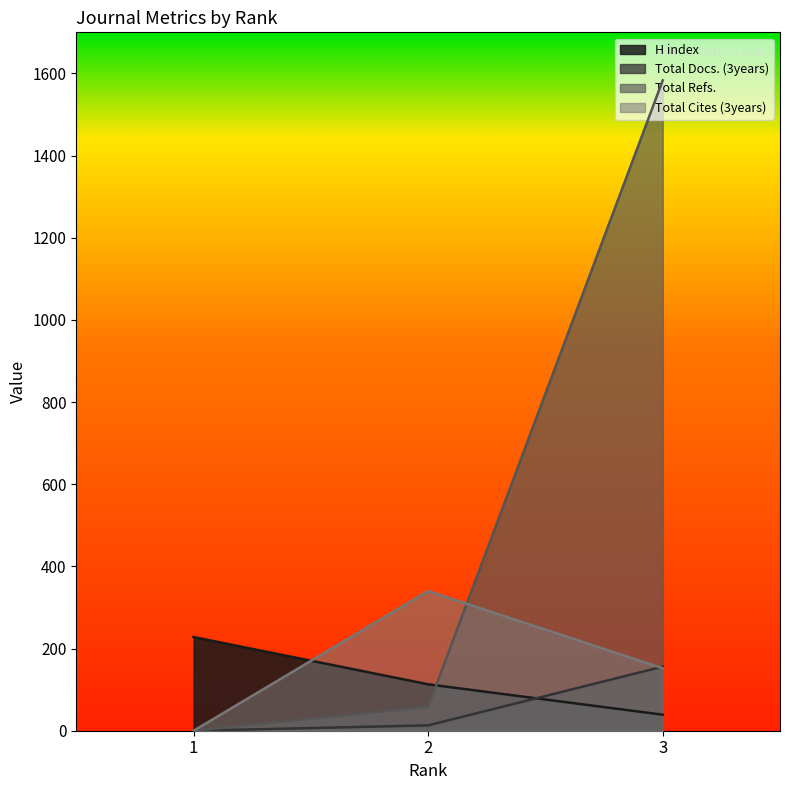

What is the average value of the Total Refs. series?

547